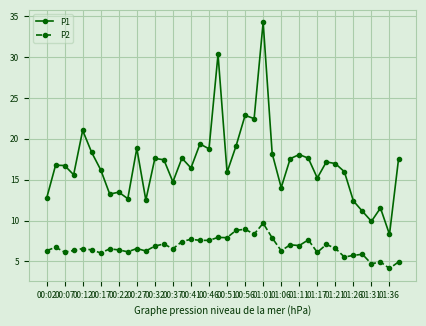

List the series in order of their peak value, lowest first.

P2, P1